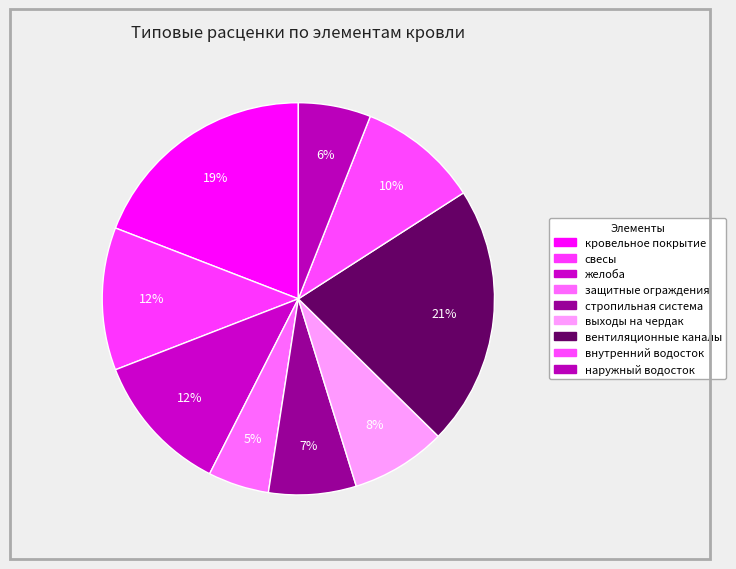

The желоба slice represents 12% of the pie. True or false?

True